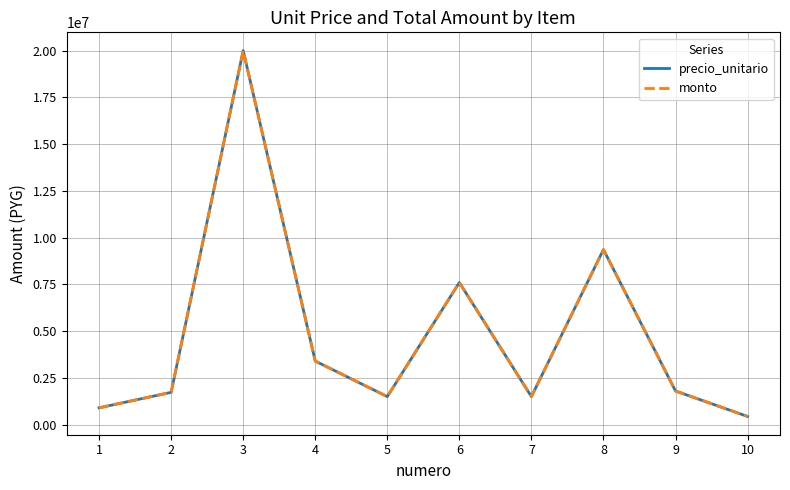

Is this an area chart (filled region under the line)?

No